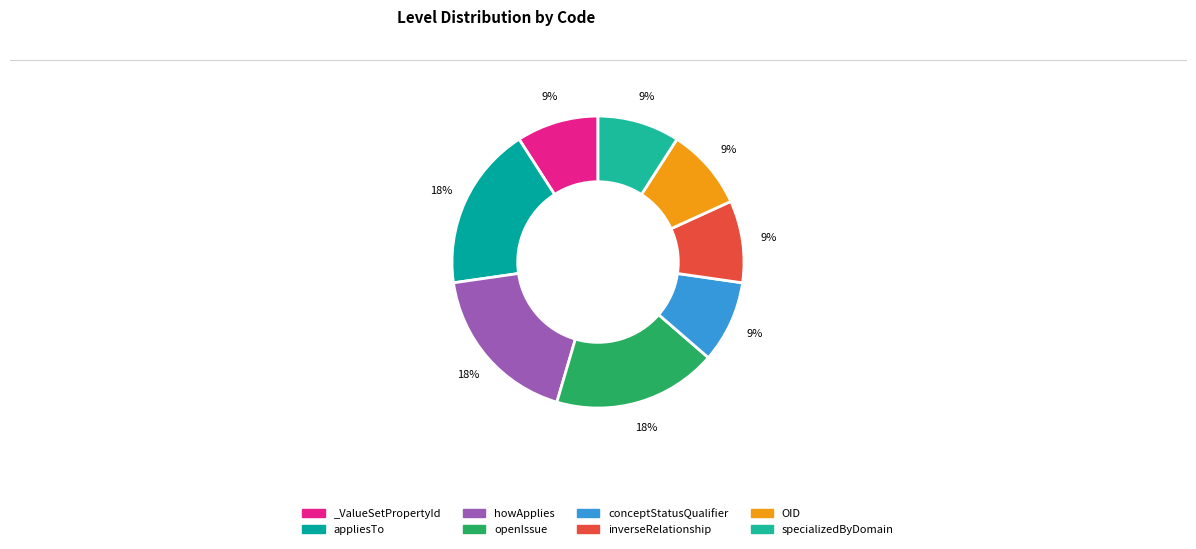

To the nearest percent, what percentage of the pie is specializedByDomain?

9%